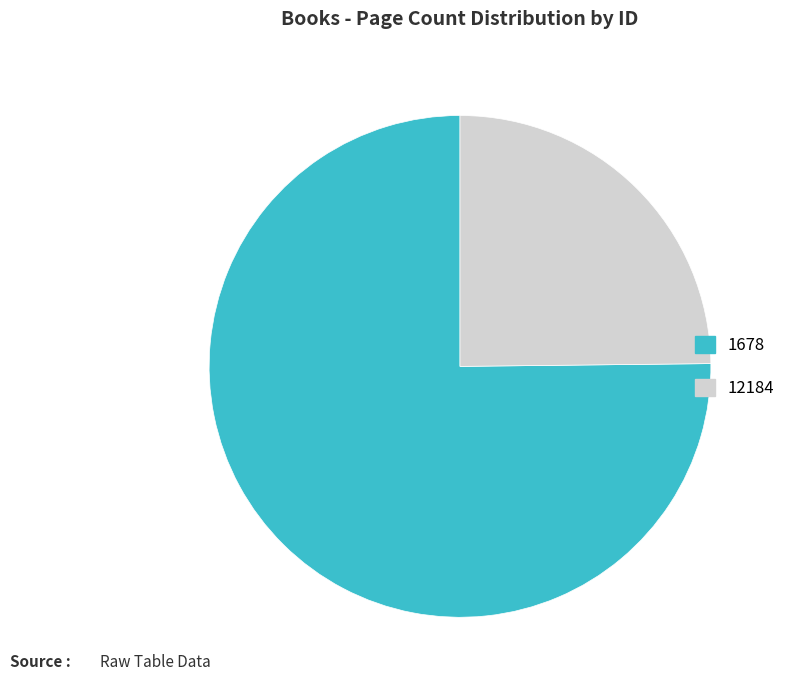

How many segments does this pie chart have?

2